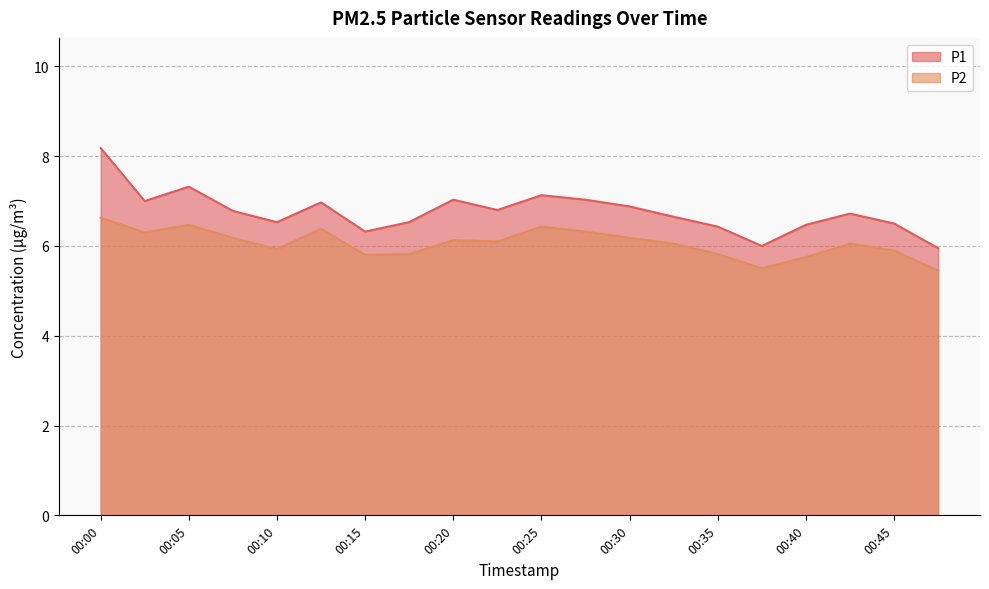

The value of P1 at 00:40 is 6.5. True or false?

True